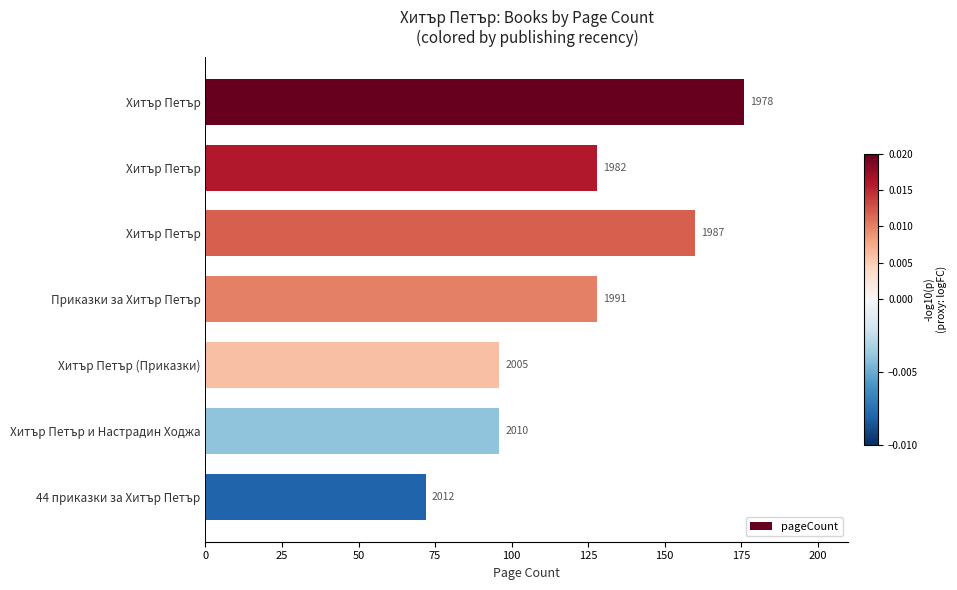

How many values are between 96 and 160?

5